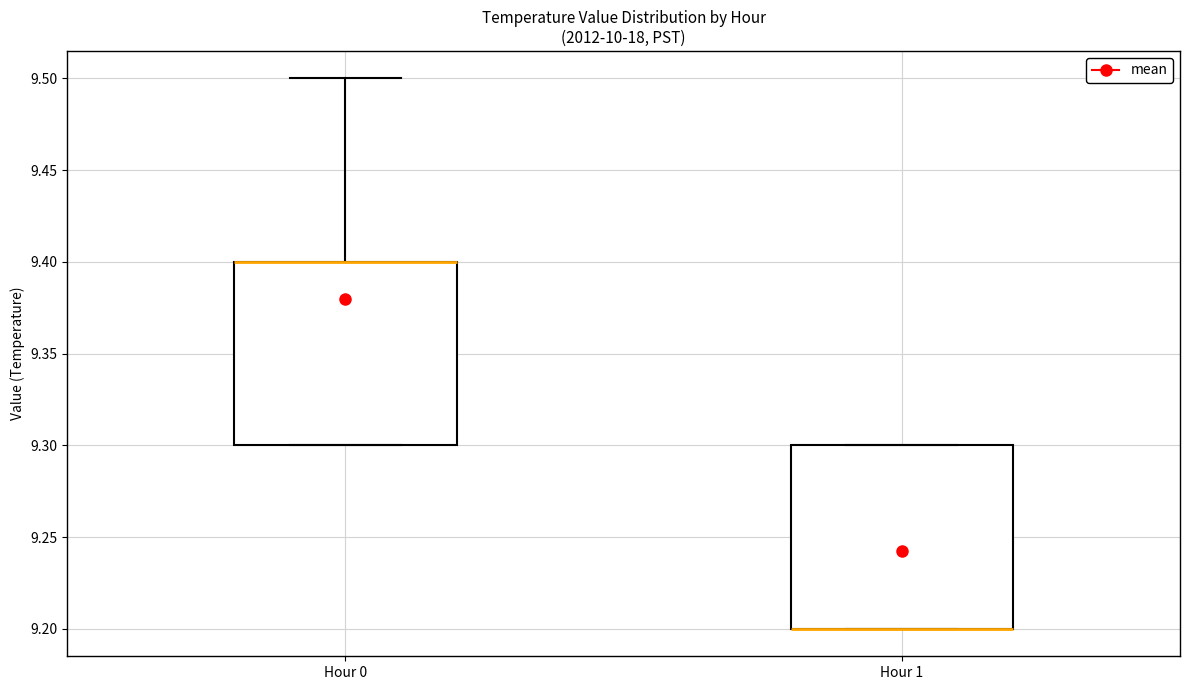

Reading left to right, transcribe this box plot: for each box, give where its median line is, the range the box spans, and where its two whiskers end, as read against the y-axis. The values are not printed on the chart, so give them approximately, as read against the axis.

Hour 0: median 9.4 (drawn on the box's upper edge), box 9.3 to 9.4, whiskers 9.3 to 9.5
Hour 1: median 9.2 (drawn on the box's lower edge), box 9.2 to 9.3, whiskers 9.2 to 9.3